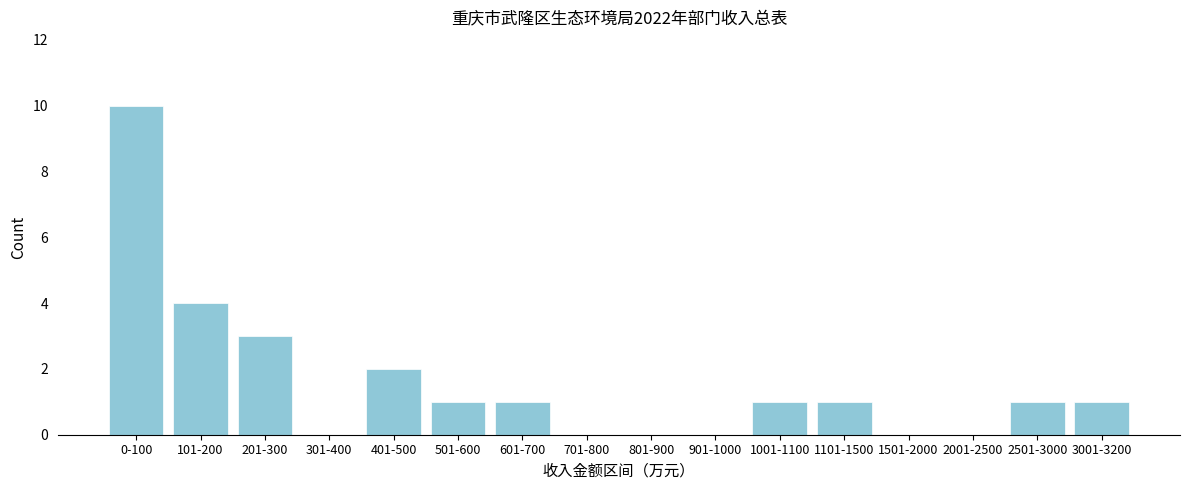

Reading left to right, extract all data points from this chart.

0-100=10	101-200=4	201-300=3	301-400=0	401-500=2	501-600=1	601-700=1	701-800=0	801-900=0	901-1000=0	1001-1100=1	1101-1500=1	1501-2000=0	2001-2500=0	2501-3000=1	3001-3200=1